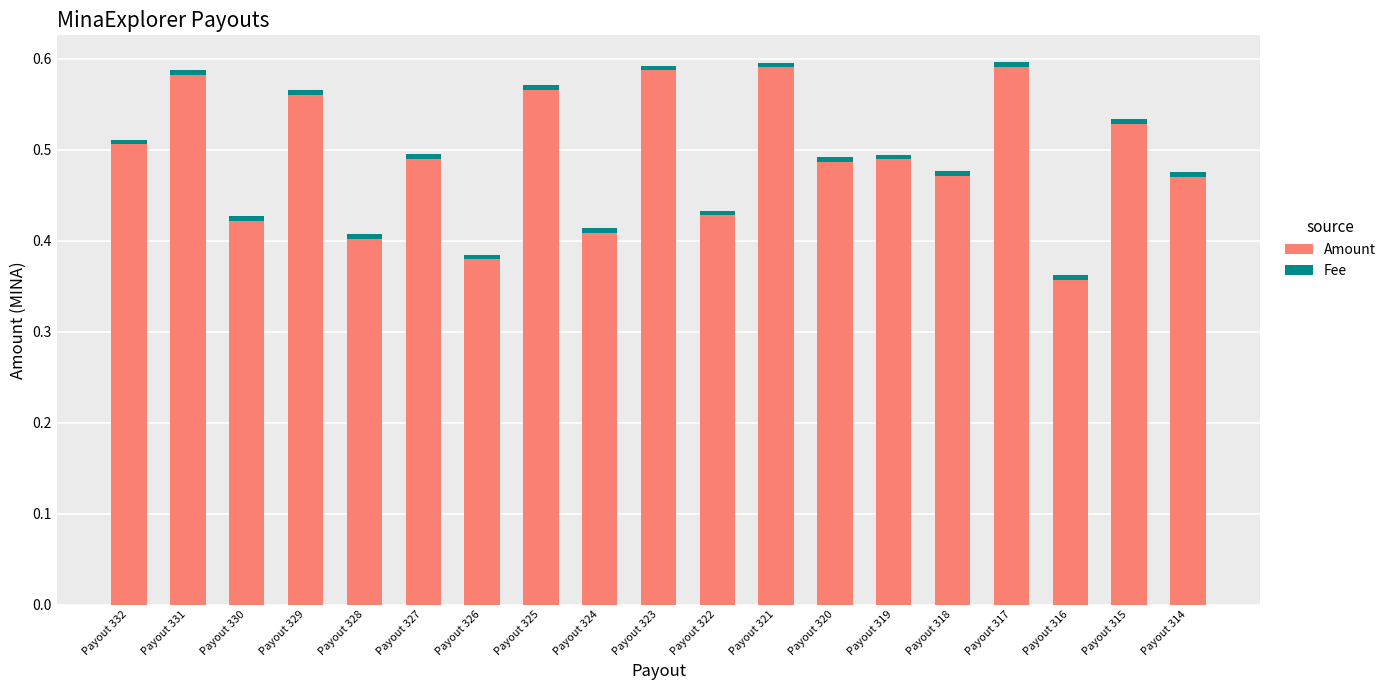

Which category has the lowest value in the Amount series?

Payout 316